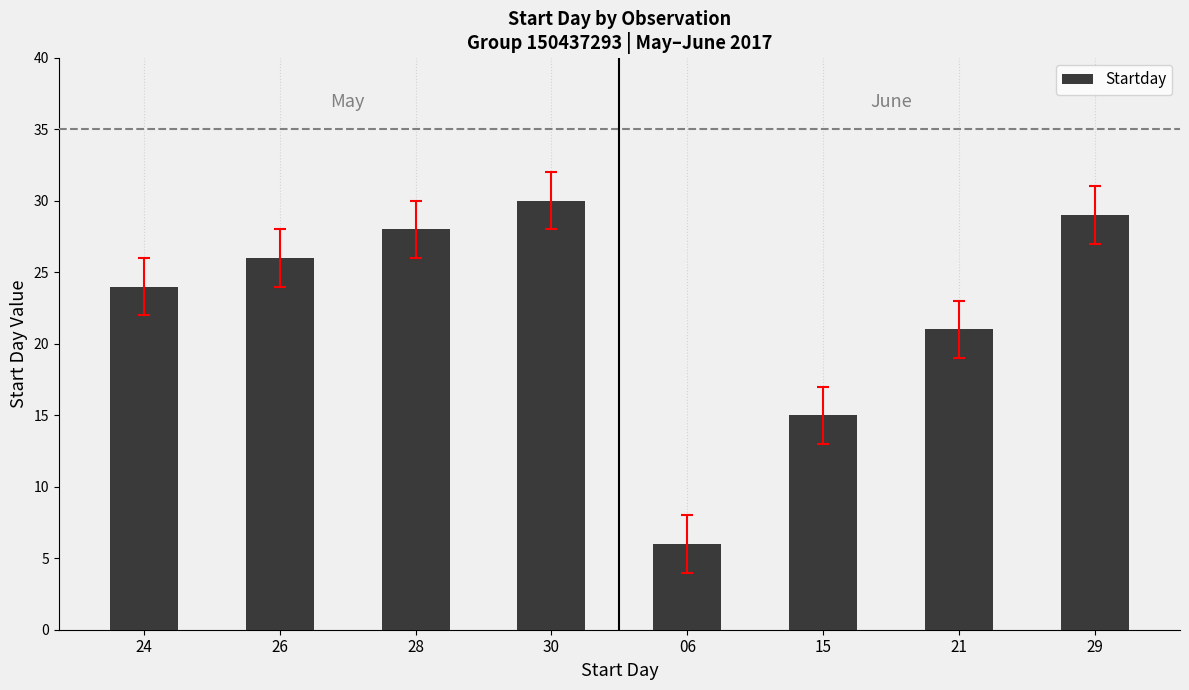

At which category does the chart reach its minimum across all series?

06